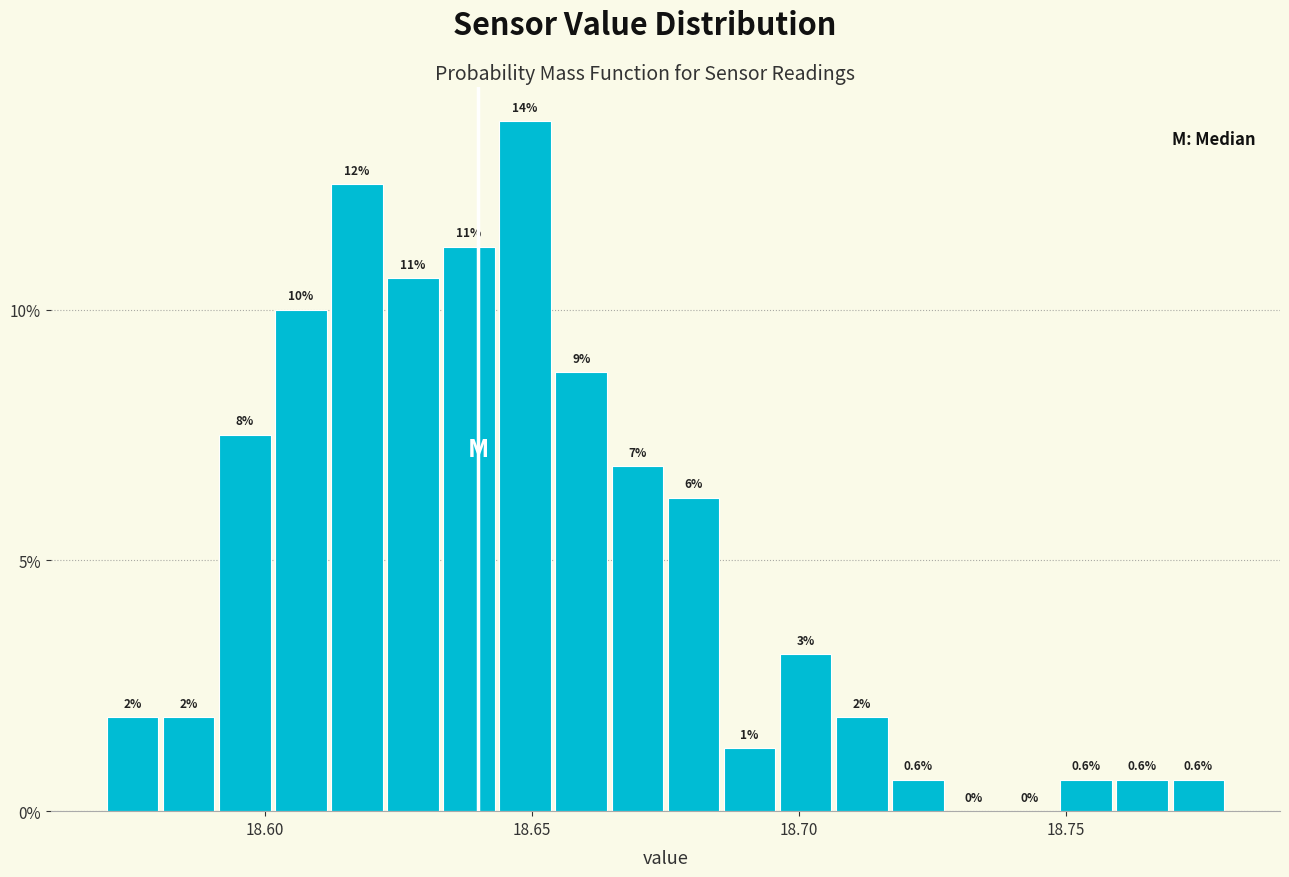

Around what value on the x-axis is the tallest bar? Give the approximate position of its centre, as read against the axis.

18.650